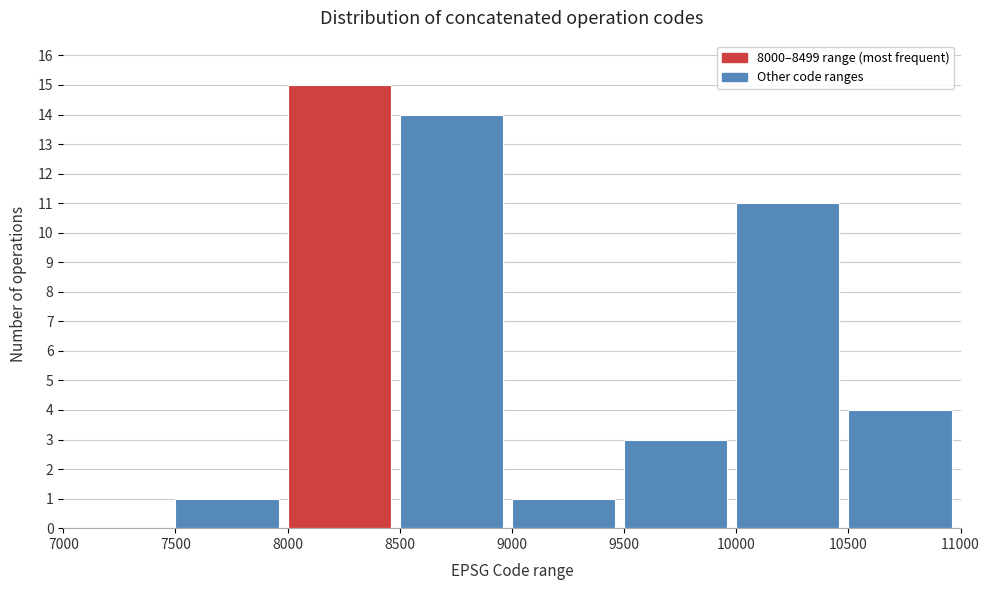

Reading left to right, transcribe this chart: for each bar, give the range it covers on the x-axis and its height. The values are not printed on the chart, so give them approximately, as read against the axis.

7000 to 7500: 0
7500 to 8000: 1
8000 to 8500: 15
8500 to 9000: 14
9000 to 9500: 1
9500 to 10000: 3
10000 to 10500: 11
10500 to 11000: 4